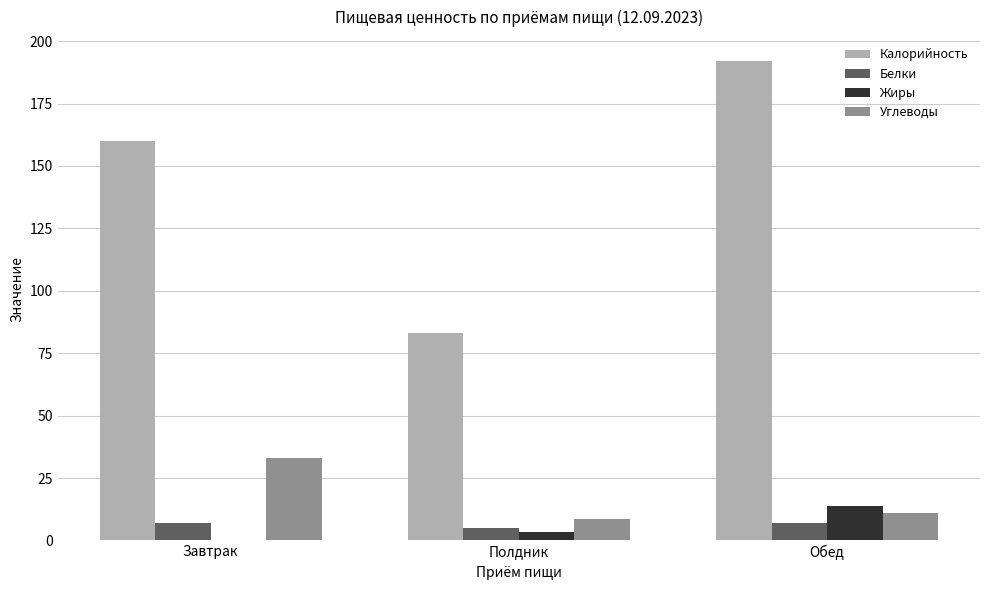

Which series changed the most between Полдник and Обед?

Калорийность